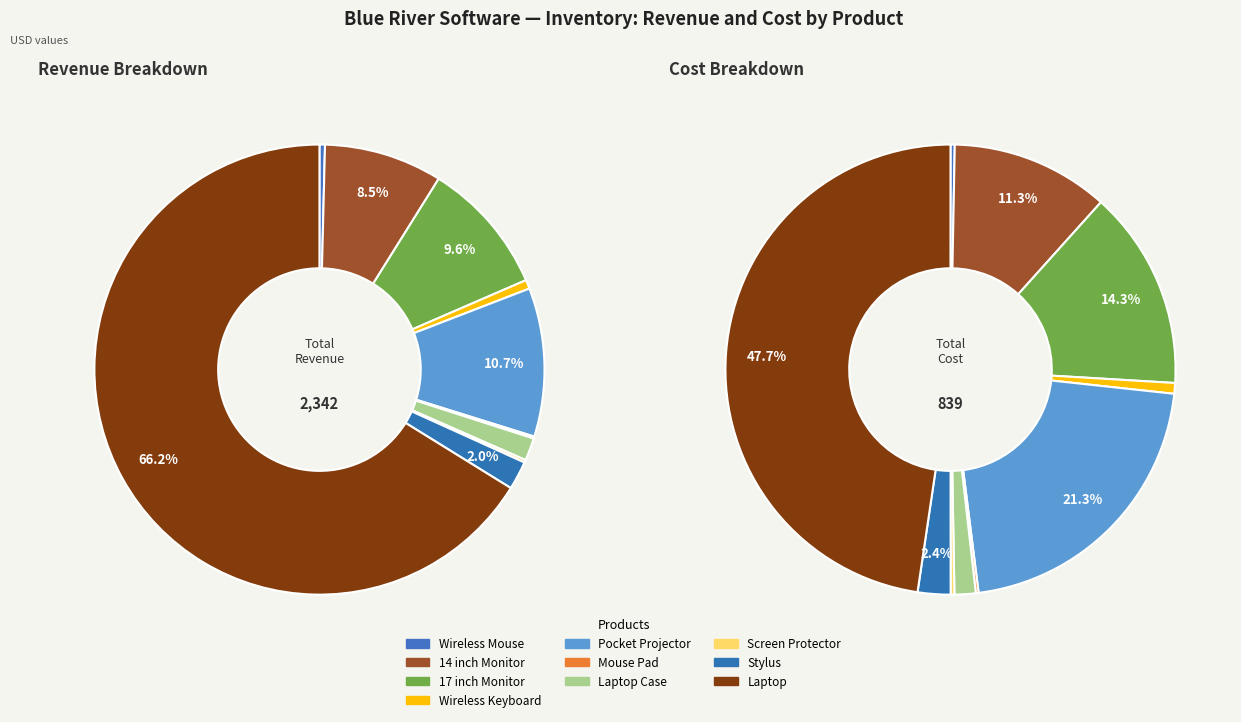

Is it true that 9 is 56% of the pie?

False